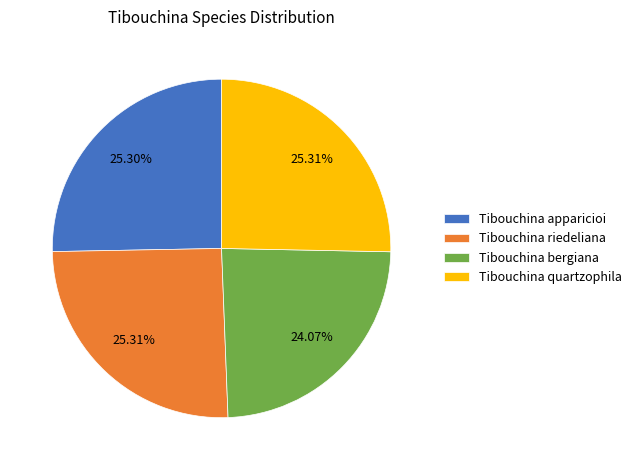

Approximately how many times larger is the value at Tibouchina riedeliana compared to Tibouchina quartzophila?

1.0